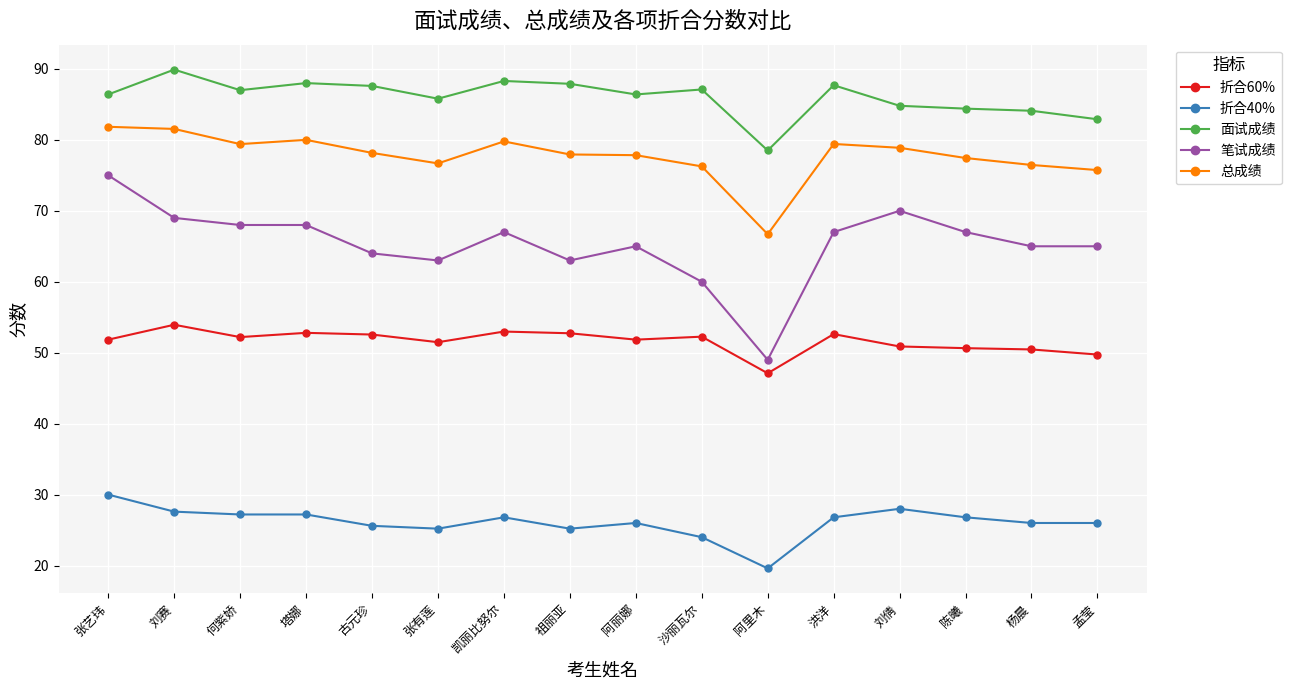

In 面试成绩, how many points are higher than both neighbors (excluding endpoints)?

5